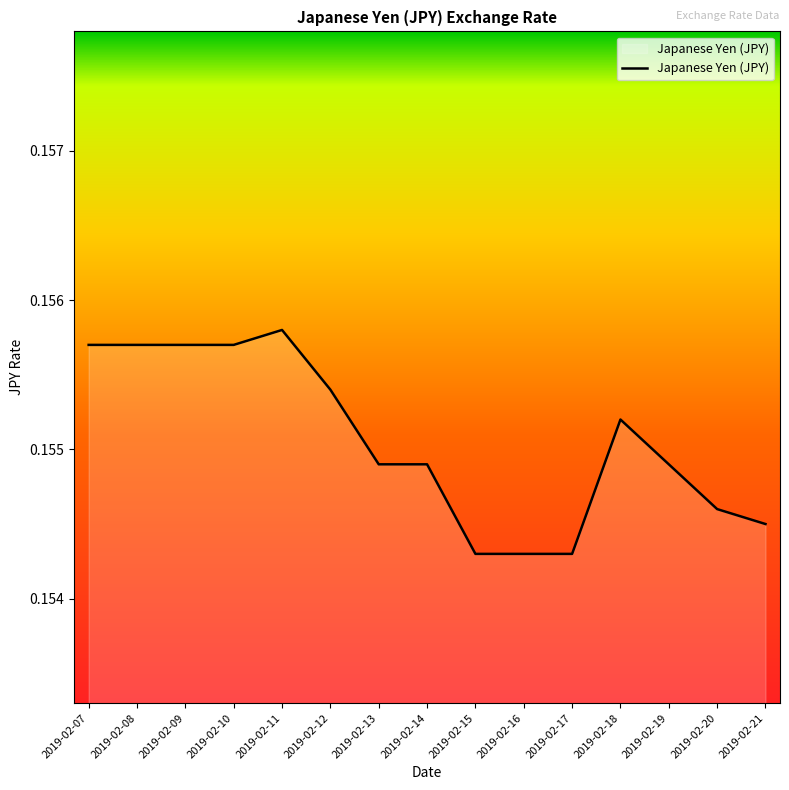

The value at 2019-02-18 is 0.1. True or false?

False